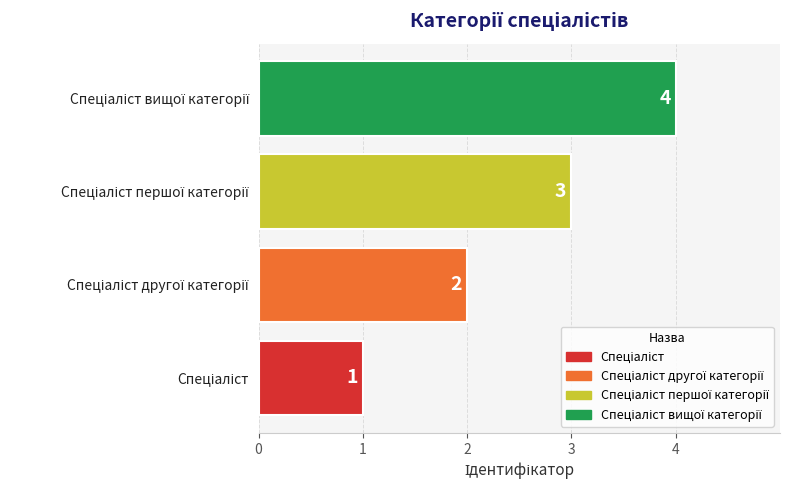

Count the values in the range 2 to 4.

3